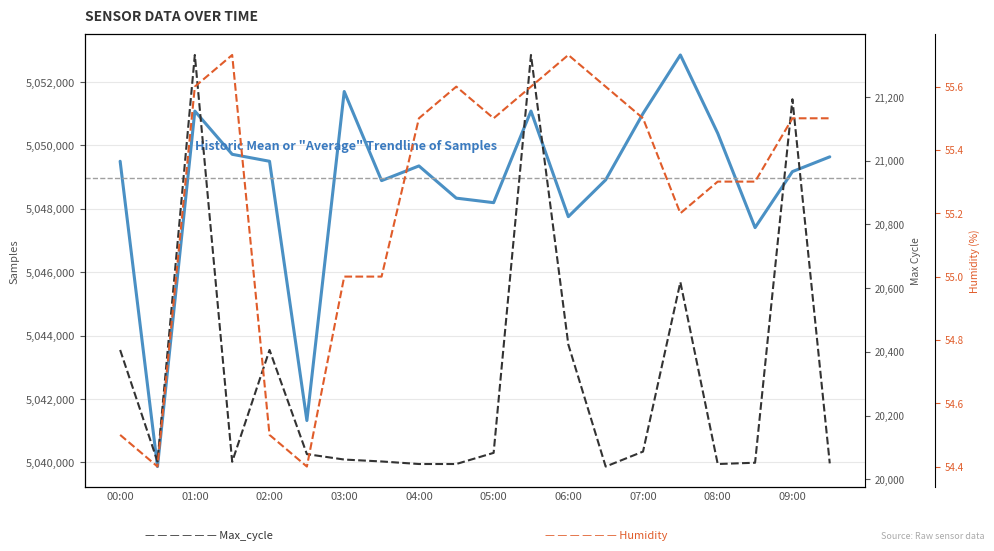

What is the spread (max minus min) of values at 05:00?

5048140.5